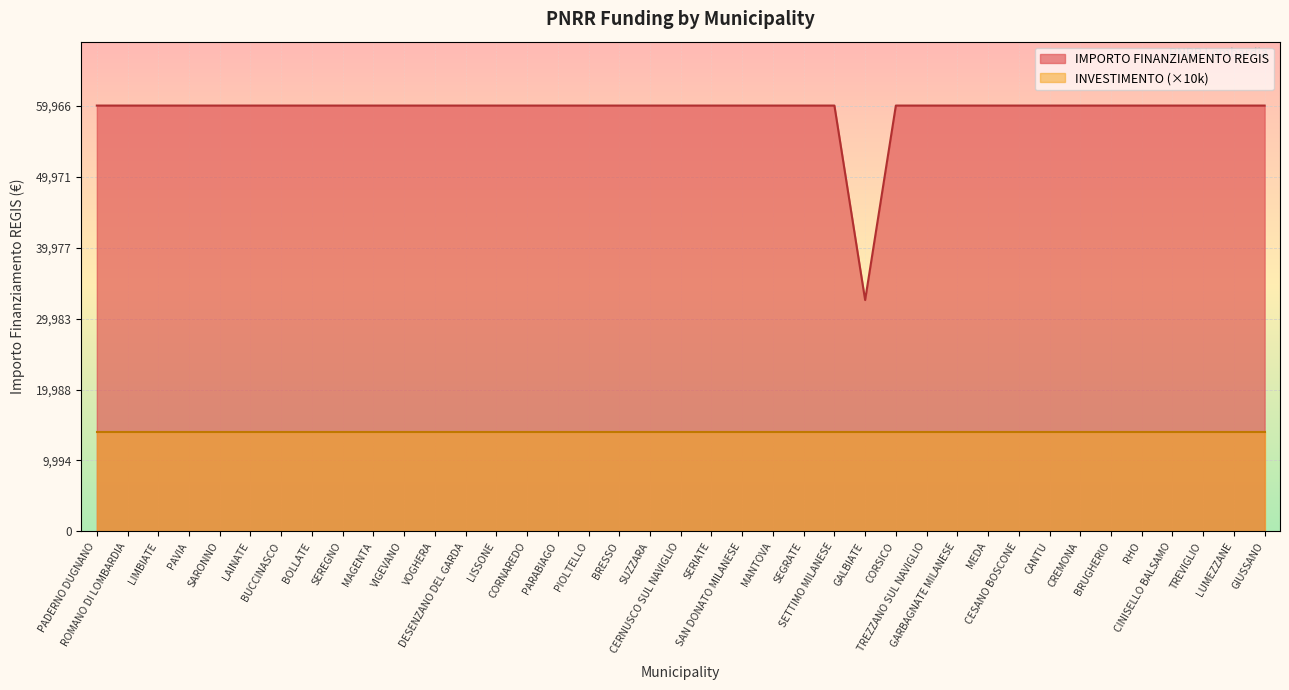

How many lines are shown in the chart?

2